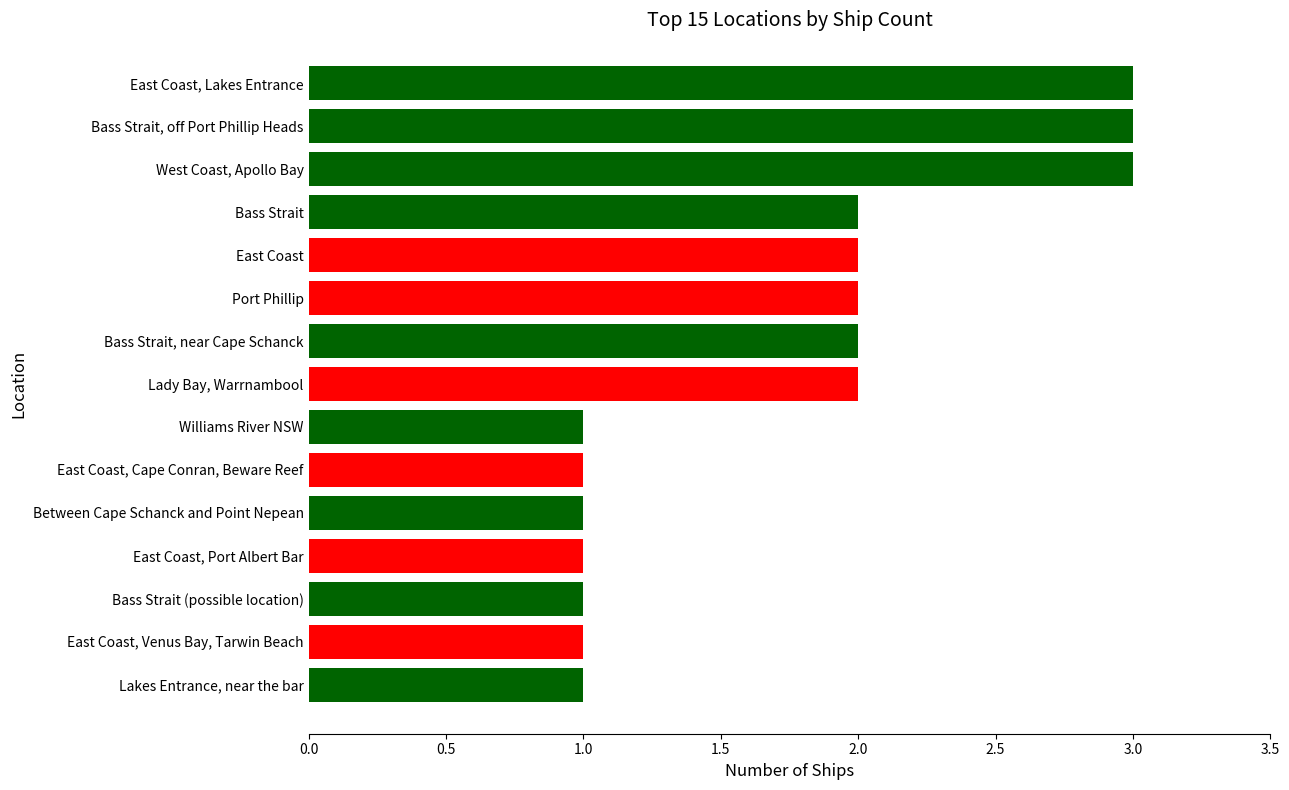

The value at Bass Strait (possible location) is 1. True or false?

True